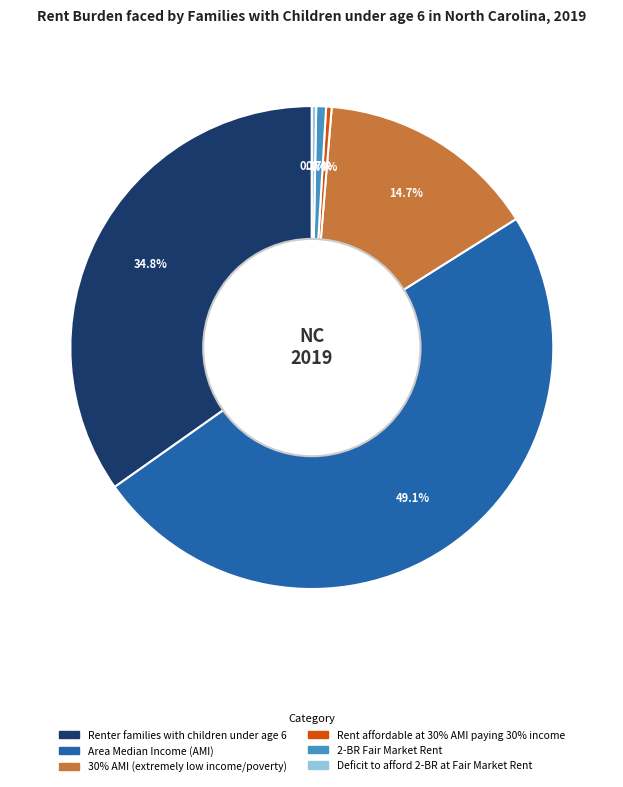

What is the ratio of the value at Area Median Income (AMI) to the value at 30% AMI (extremely low income/poverty)?

3.3